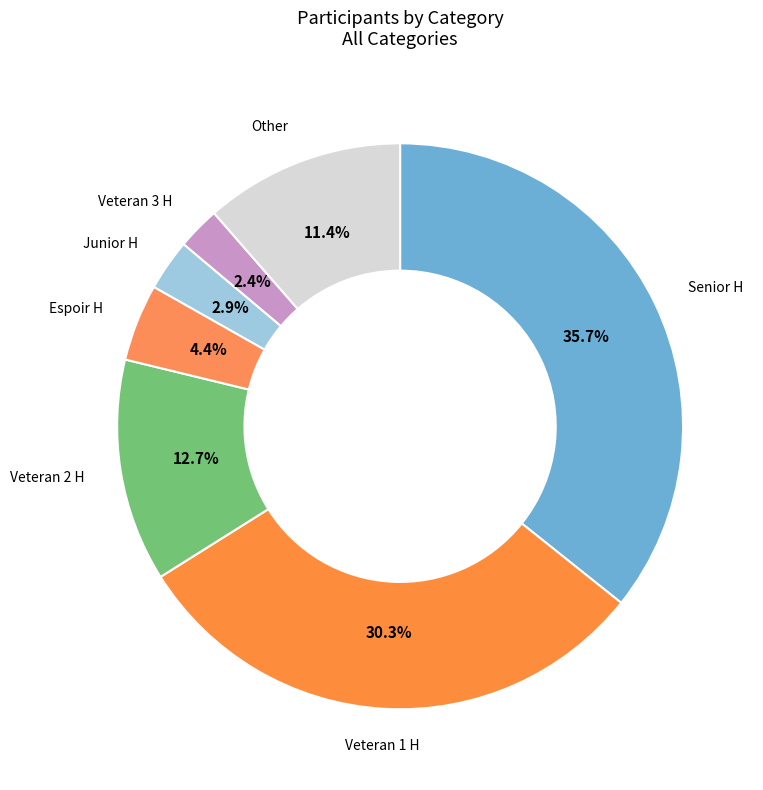

What is the total percentage of Espoir H and Other?

15.8%